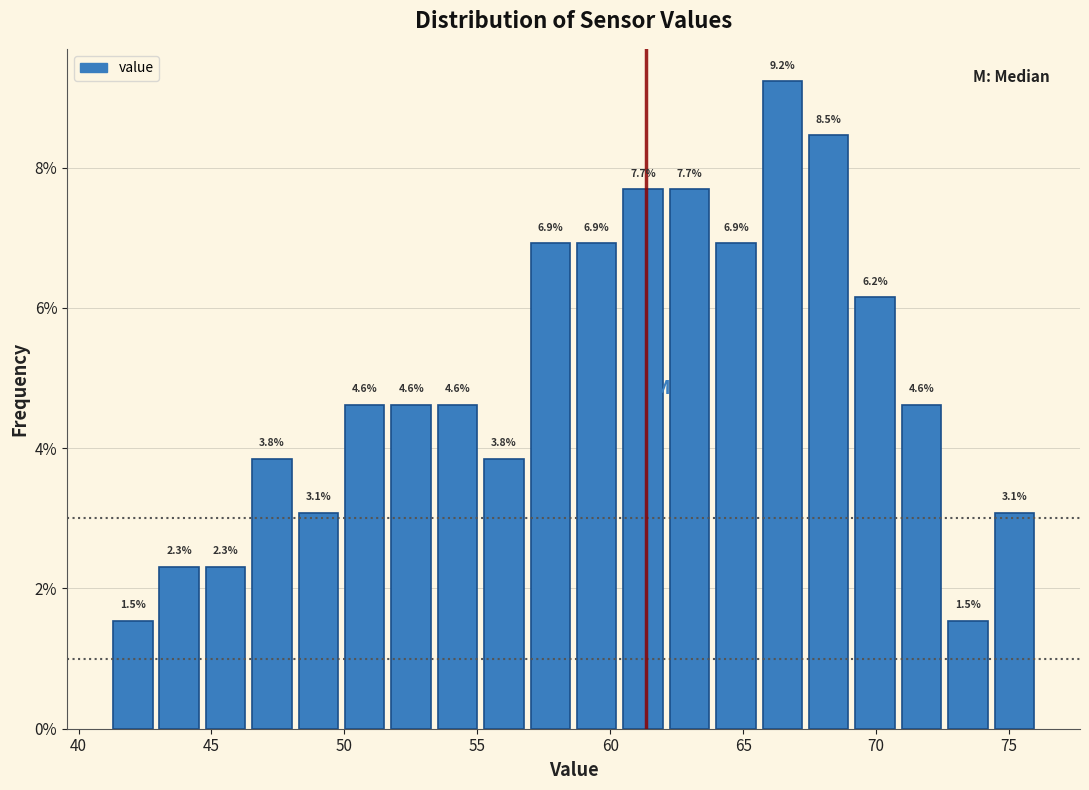

Around what value on the x-axis is the tallest bar? Give the approximate position of its centre, as read against the axis.

66.5